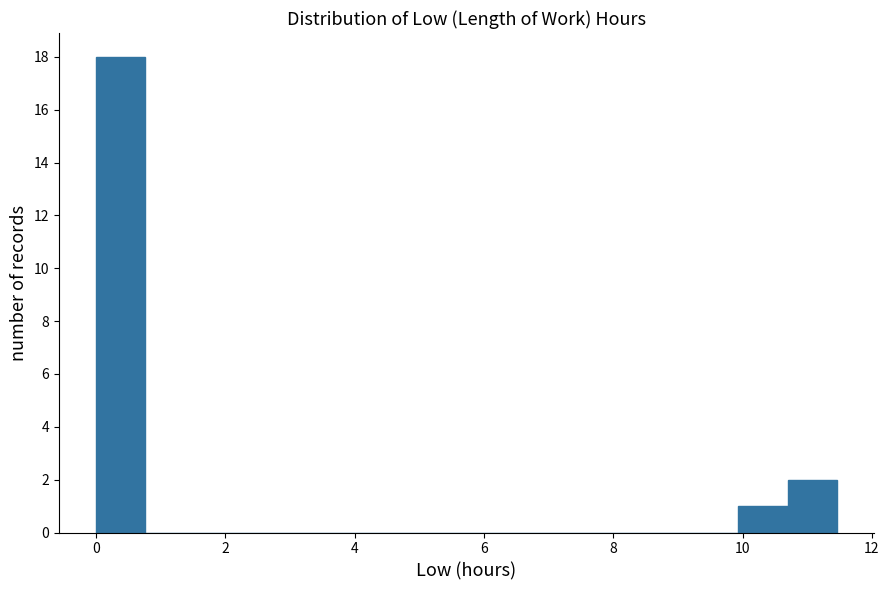

Read against the x-axis, roughly where is the centre of the tallest bar?

0.4